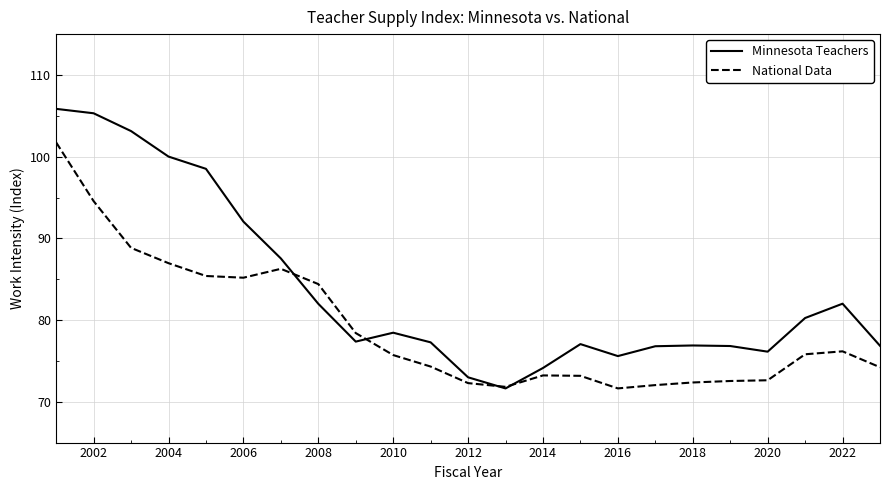

How many lines are shown in the chart?

2